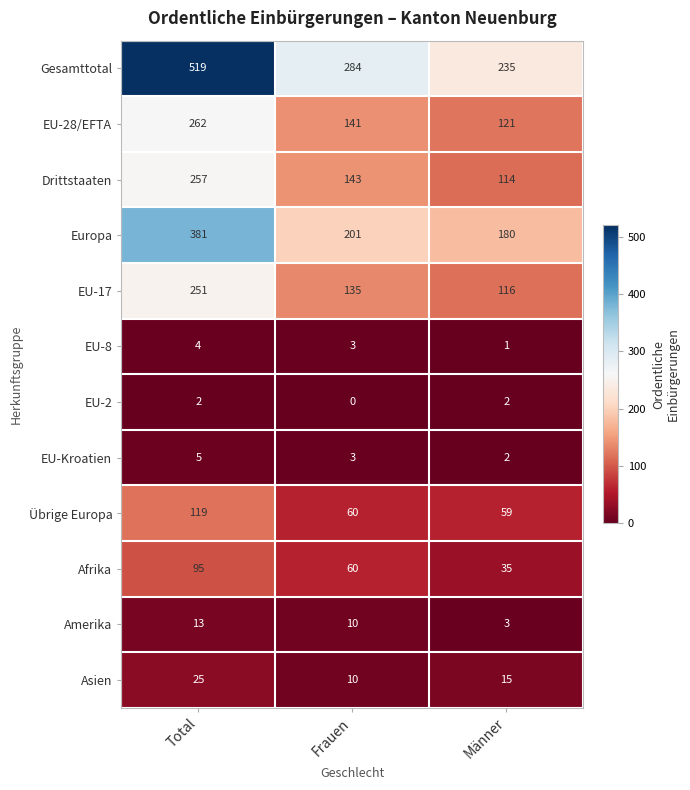

Rank the series by their maximum value, from lowest to highest.

EU-2, EU-8, EU-Kroatien, Amerika, Asien, Afrika, Übrige Europa, EU-17, Drittstaaten, EU-28/EFTA, Europa, Gesamttotal